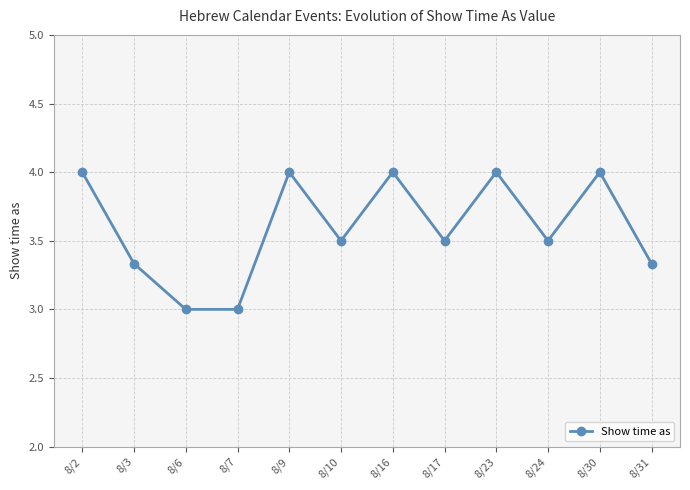

Count the number of categories in the chart.

12